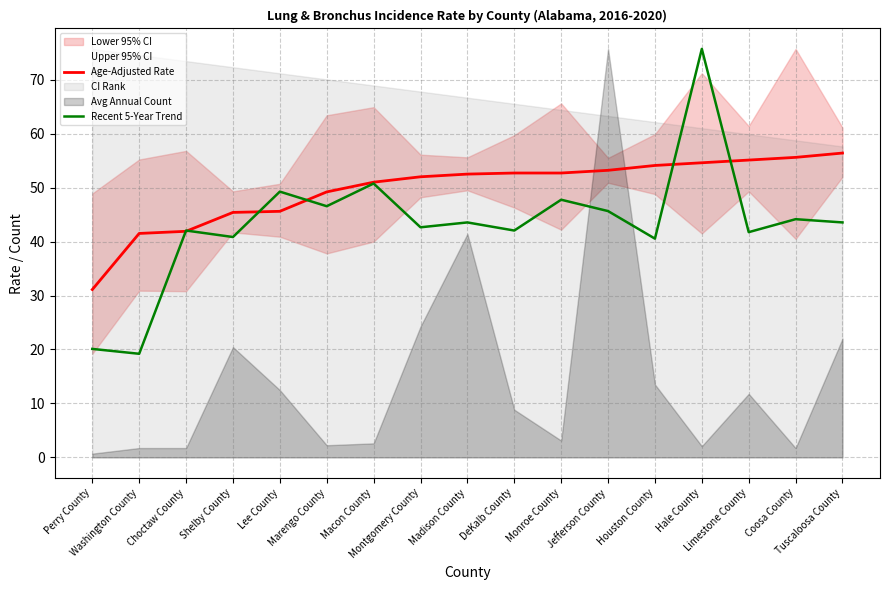

What is the label of the 6th point from the right?

Jefferson County